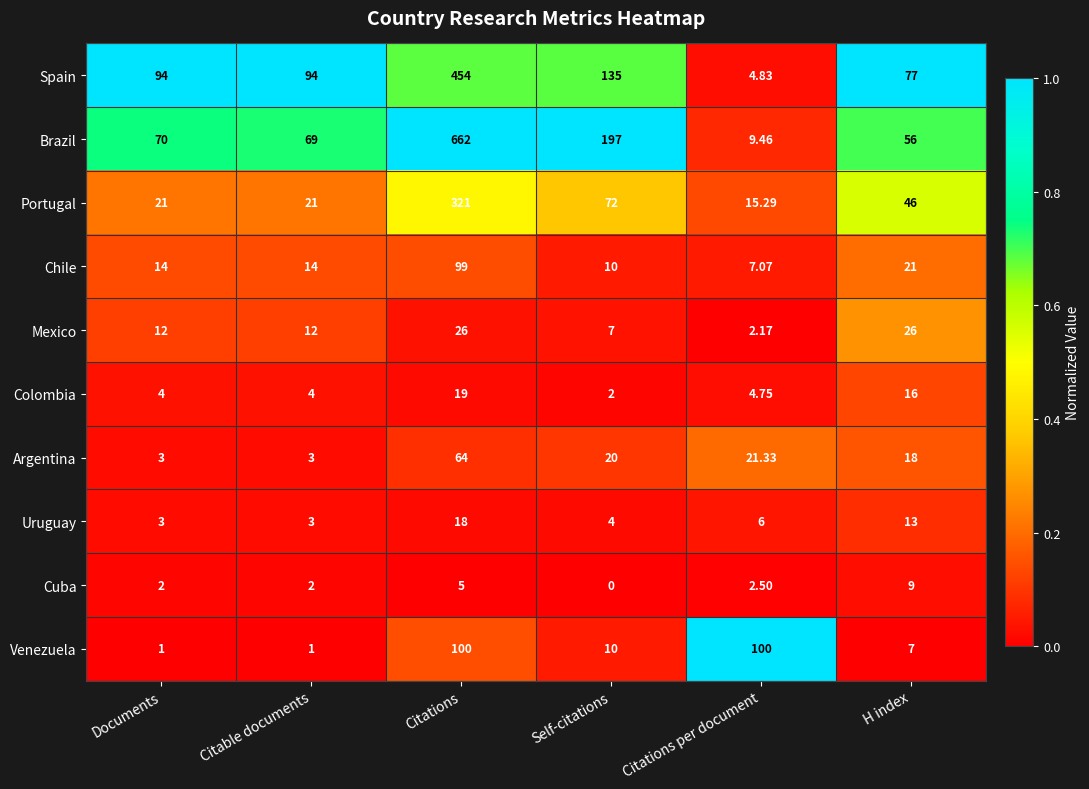

Which category has the highest value across all series?

Citations